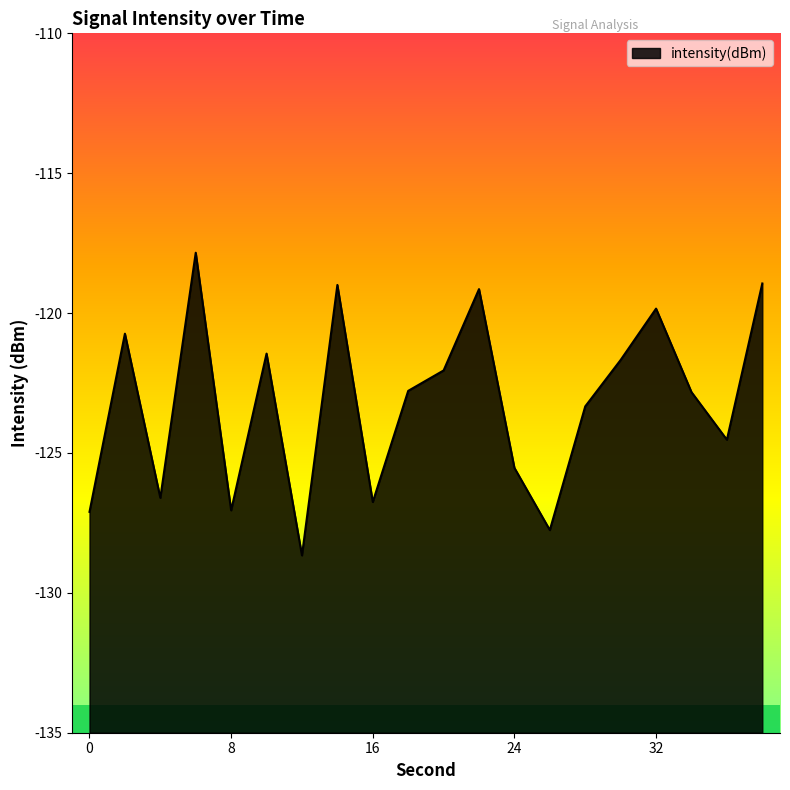

Count the number of data series in this chart.

1